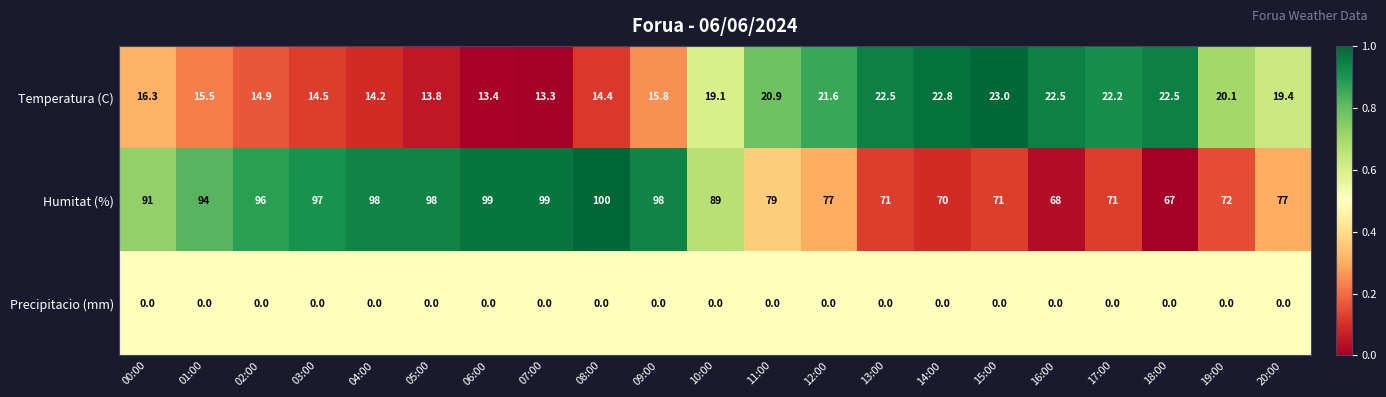

Which series changed the most between 11:00 and 16:00?

Humitat (%)